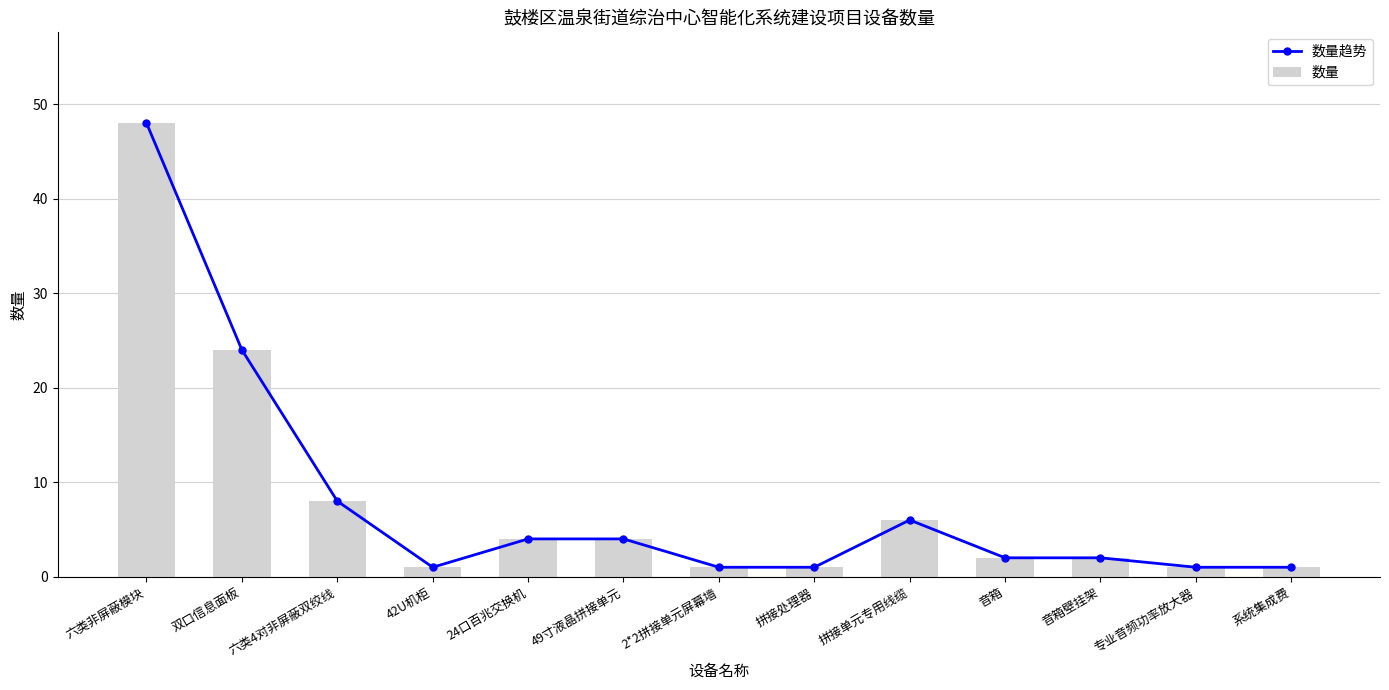

What is the difference between the 数量趋势 values at 音箱 and 系统集成费?

1